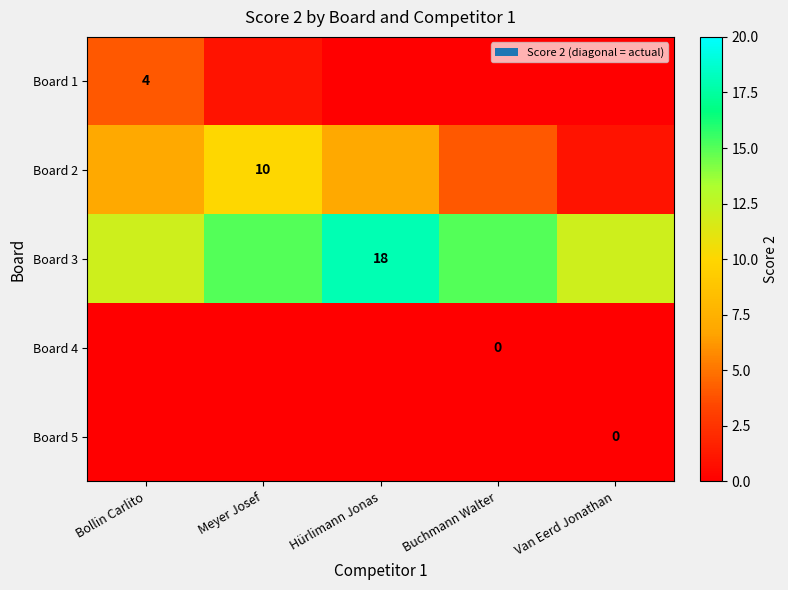

Is it true that Board 1 equals 4 at Bollin Carlito?

True